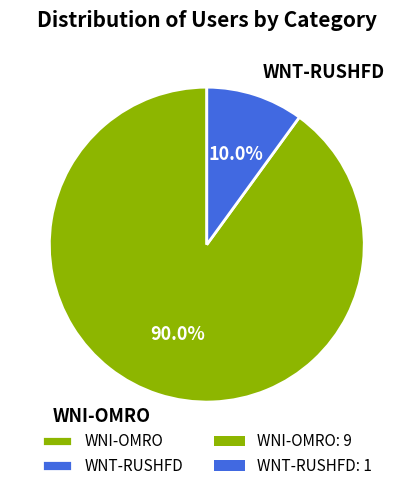

The WNT-RUSHFD slice represents 10% of the pie. True or false?

True